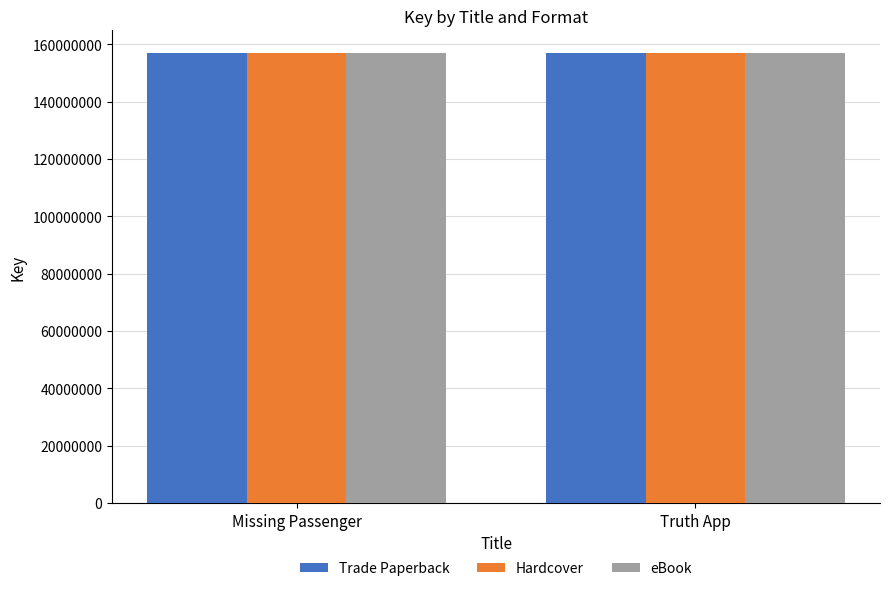

True or false: Trade Paperback has a value of 157013760 at Truth App.

True